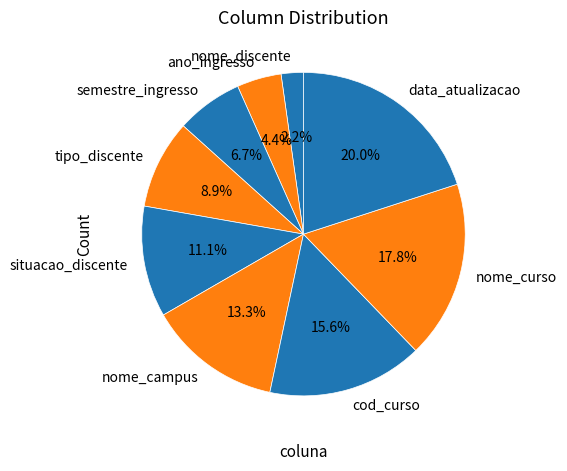

What portion of the pie excludes semestre_ingresso?

93.3%